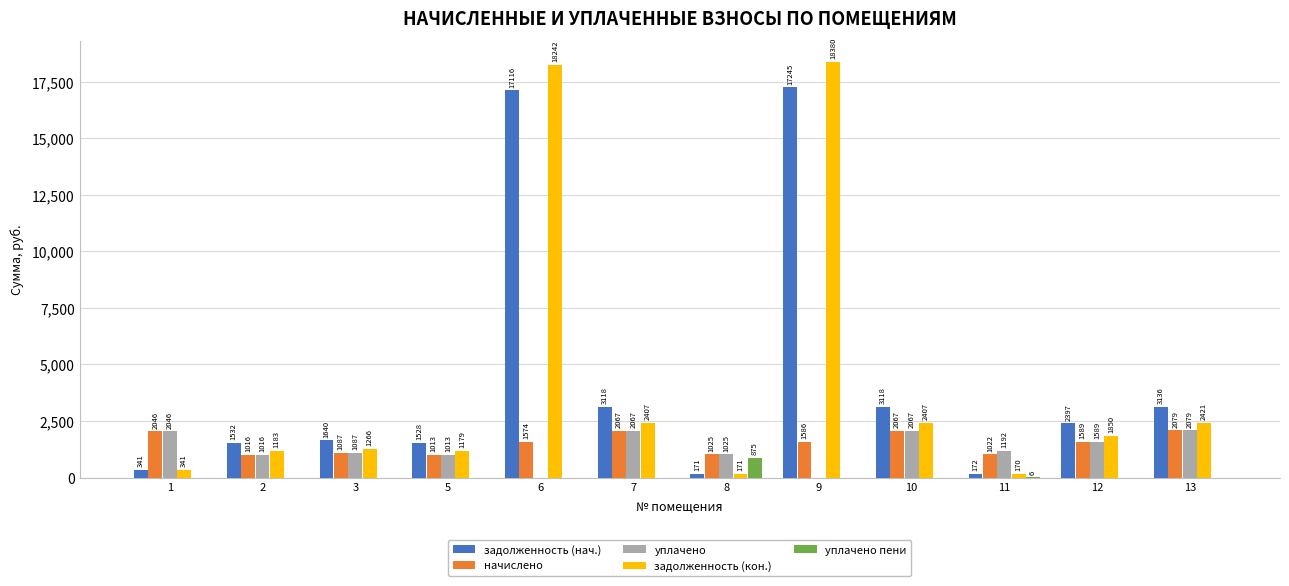

The уплачено series shows 2170.4 at 12. True or false?

False